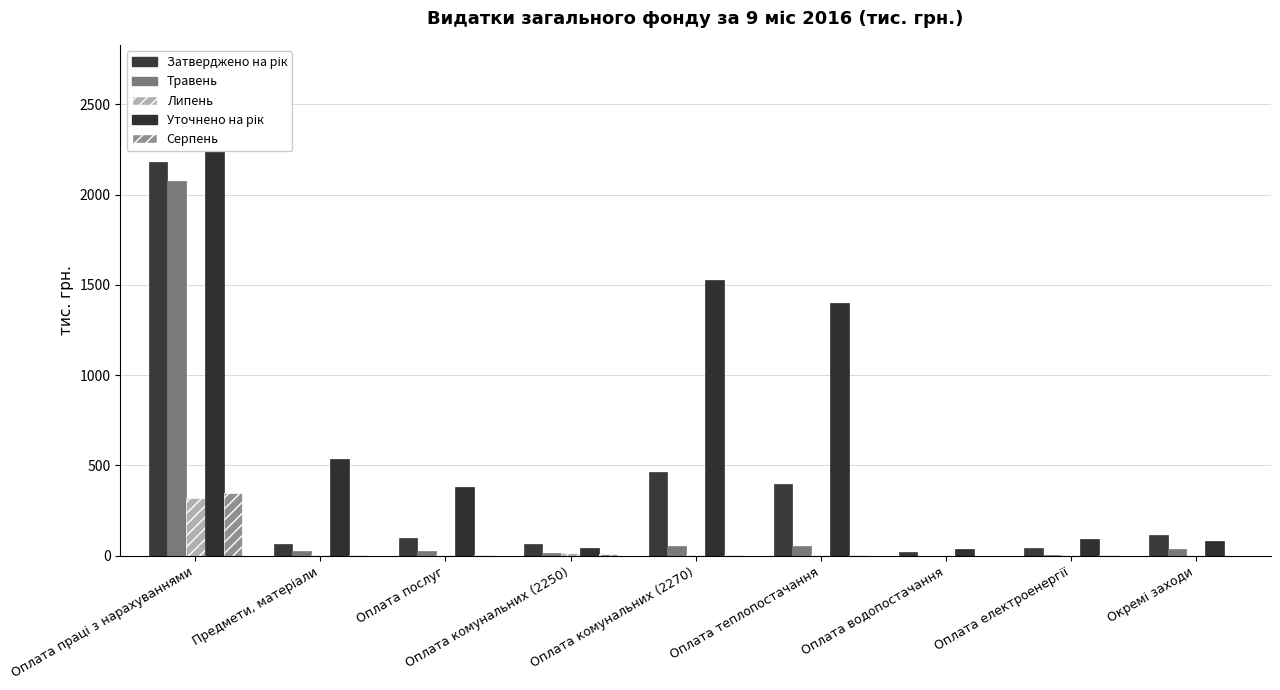

Reading left to right, transcribe all the data shown in this chart.

Затверджено на рік: Оплата праці з нарахуваннями=2180.6	Предмети, матеріали=65.6	Оплата послуг=95.4	Оплата комунальних (2250)=65.0	Оплата комунальних (2270)=462.6	Оплата теплопостачання=400.0	Оплата водопостачання=18.1	Оплата електроенергії=44.5	Окремі заходи=115.0
Травень: Оплата праці з нарахуваннями=2078.4	Предмети, матеріали=25.0	Оплата послуг=25.0	Оплата комунальних (2250)=15.0	Оплата комунальних (2270)=56.5	Оплата теплопостачання=51.9	Оплата водопостачання=1.1	Оплата електроенергії=3.5	Окремі заходи=37.5
Липень: Оплата праці з нарахуваннями=320.0	Предмети, матеріали=1.5	Оплата послуг=4.0	Оплата комунальних (2250)=15.0	Оплата комунальних (2270)=6.6	Оплата теплопостачання=2.0	Оплата водопостачання=1.1	Оплата електроенергії=3.5	Окремі заходи=0.0
Уточнено на рік: Оплата праці з нарахуваннями=2695.6	Предмети, матеріали=535.1	Оплата послуг=380.0	Оплата комунальних (2250)=40.0	Оплата комунальних (2270)=1526.5	Оплата теплопостачання=1400.0	Оплата водопостачання=36.5	Оплата електроенергії=90.0	Окремі заходи=80.0
Серпень: Оплата праці з нарахуваннями=350.0	Предмети, матеріали=1.5	Оплата послуг=4.0	Оплата комунальних (2250)=7.0	Оплата комунальних (2270)=6.6	Оплата теплопостачання=2.0	Оплата водопостачання=1.1	Оплата електроенергії=3.5	Окремі заходи=0.0